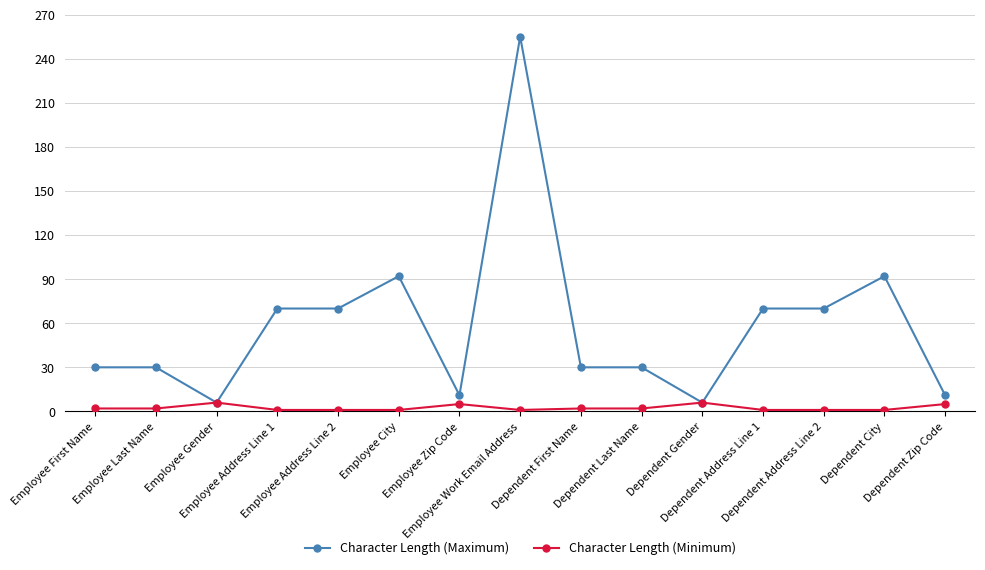

What is the label of the 11th point from the right?

Employee Address Line 2